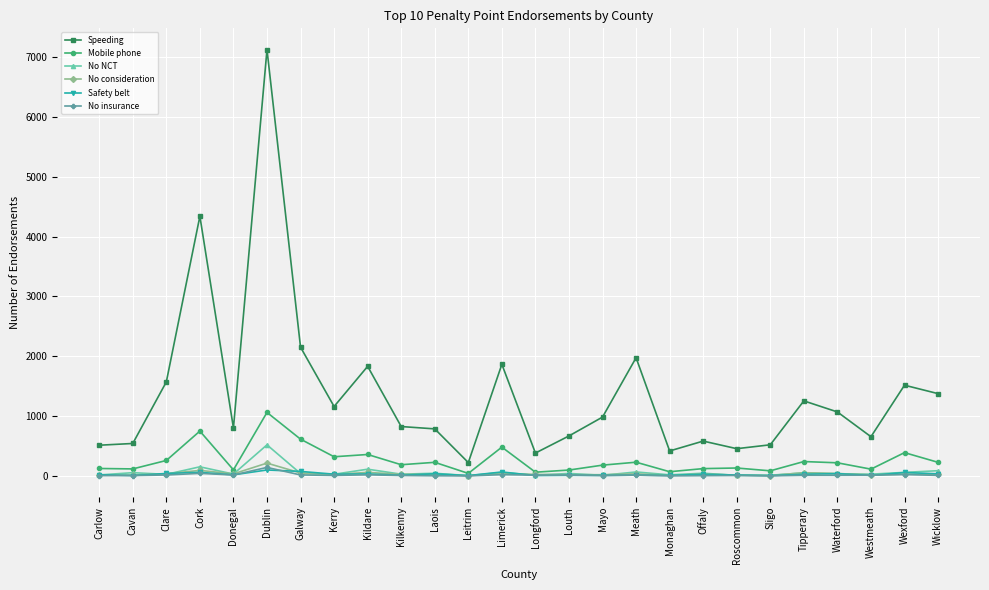

What is the total value across all series at Monaghan?

529